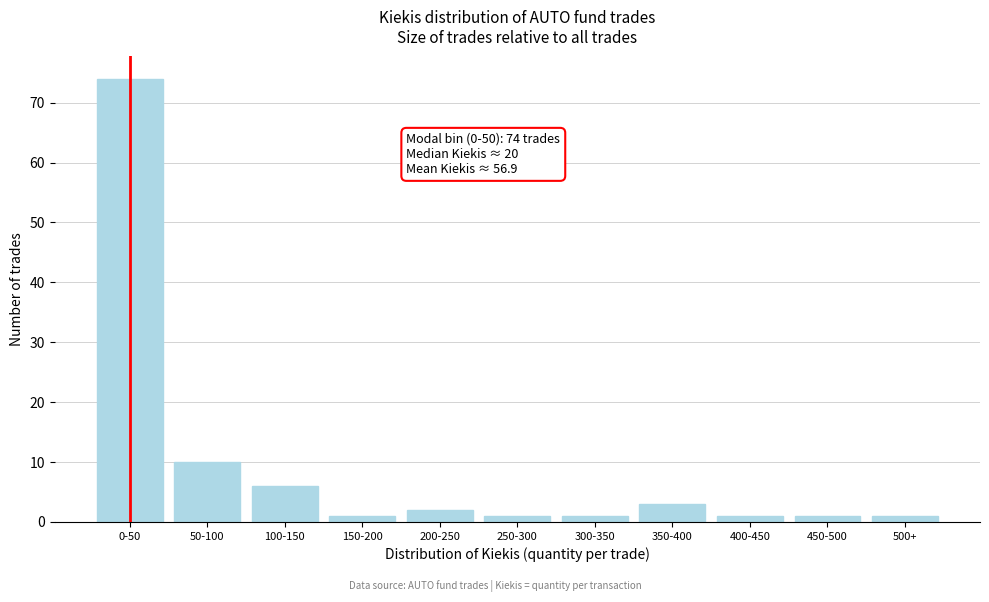

Reading left to right, transcribe all the data shown in this chart.

0-50=74	50-100=10	100-150=6	150-200=1	200-250=2	250-300=1	300-350=1	350-400=3	400-450=1	450-500=1	500+=1